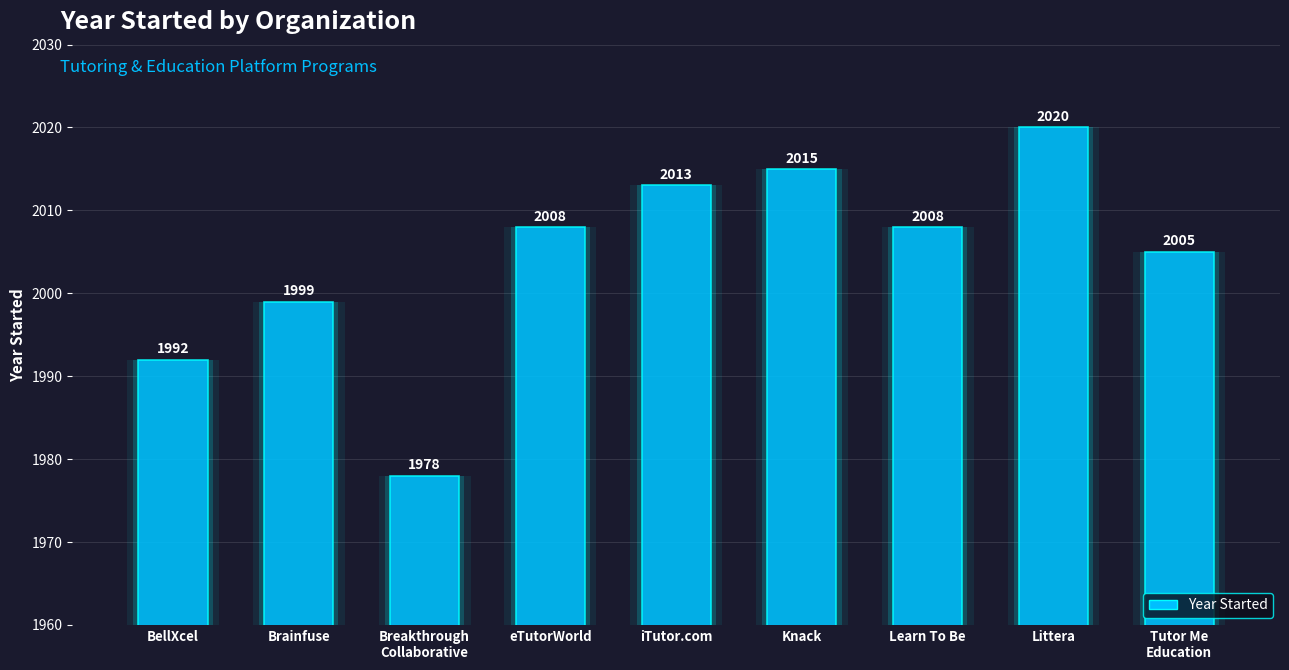

What is the change in value from eTutorWorld to iTutor.com?

+5